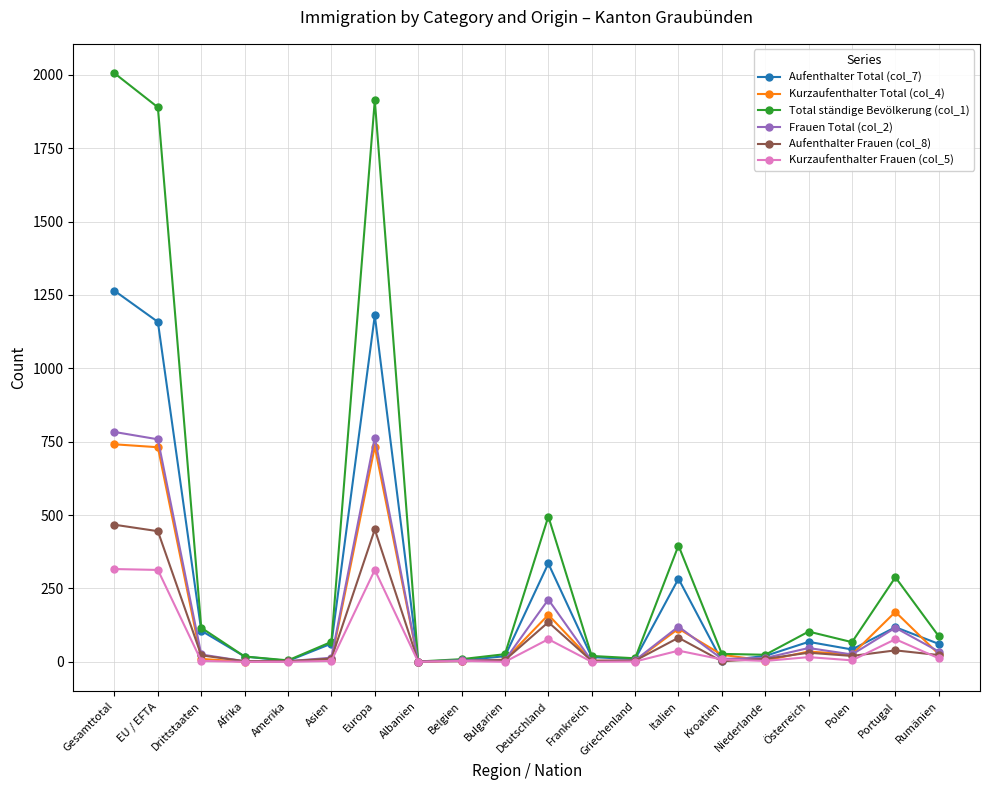

At which category does the chart reach its peak across all series?

Gesamttotal